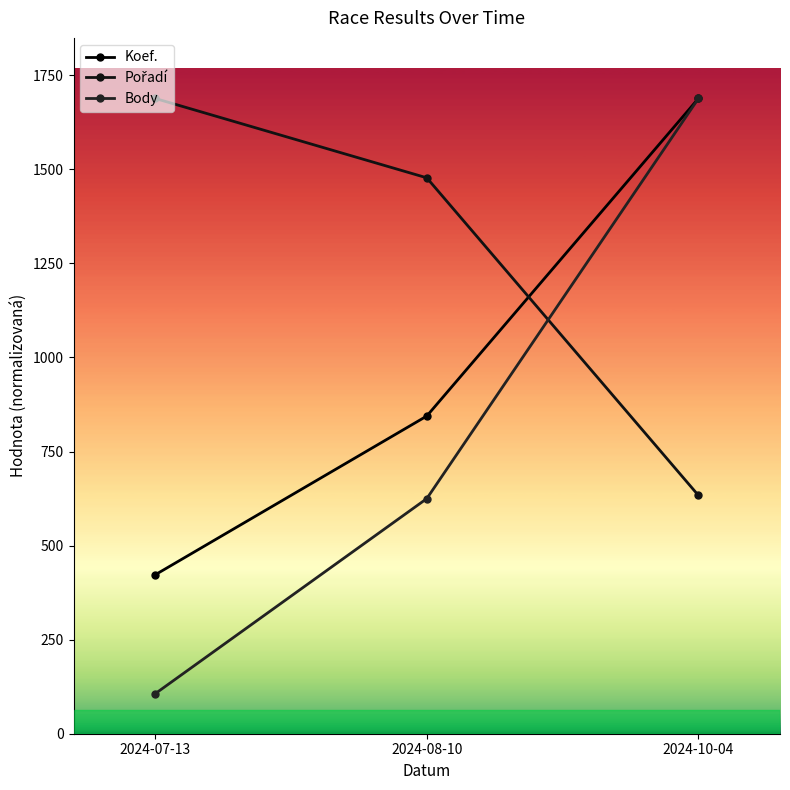

What is the maximum value shown in the chart?

1688.4